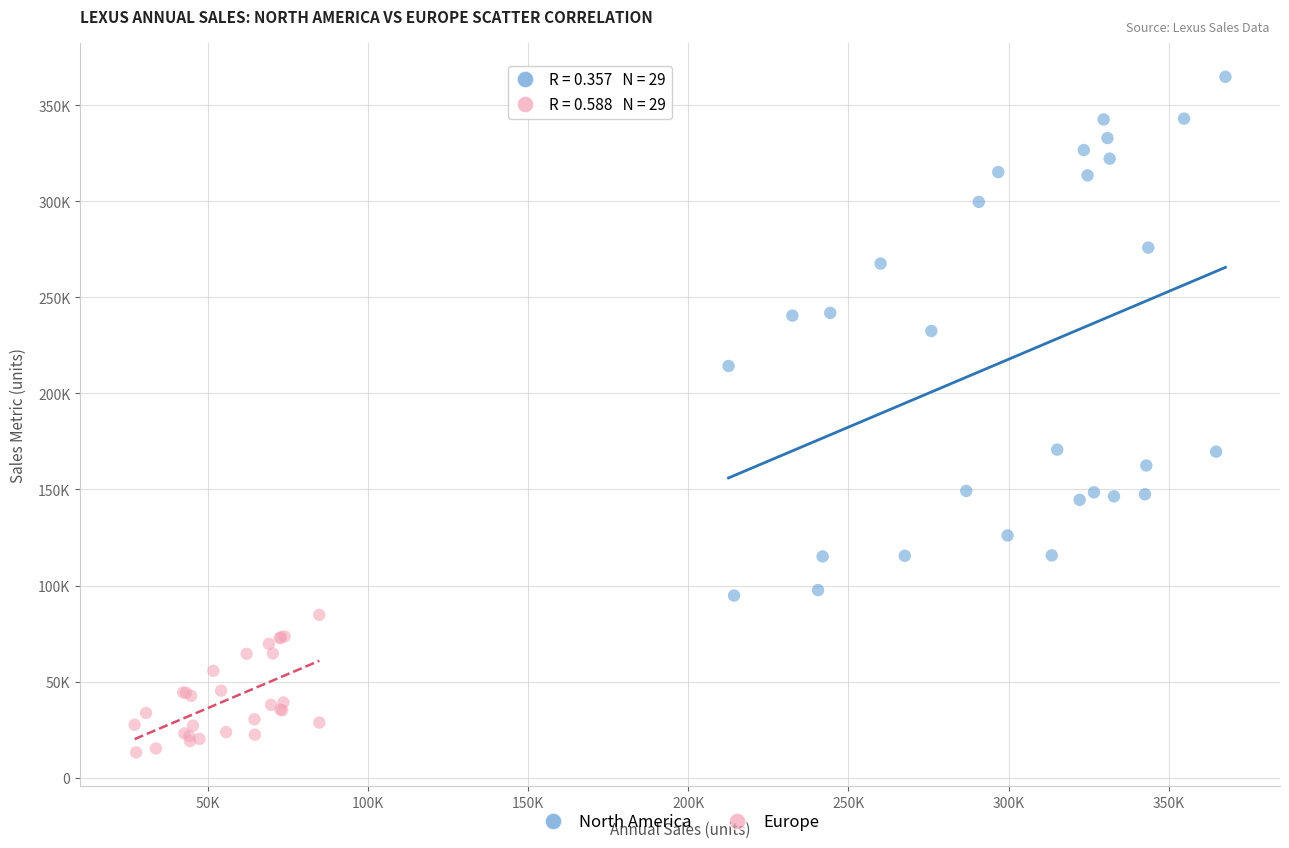

Which series has the widest spread of Y values?

North America